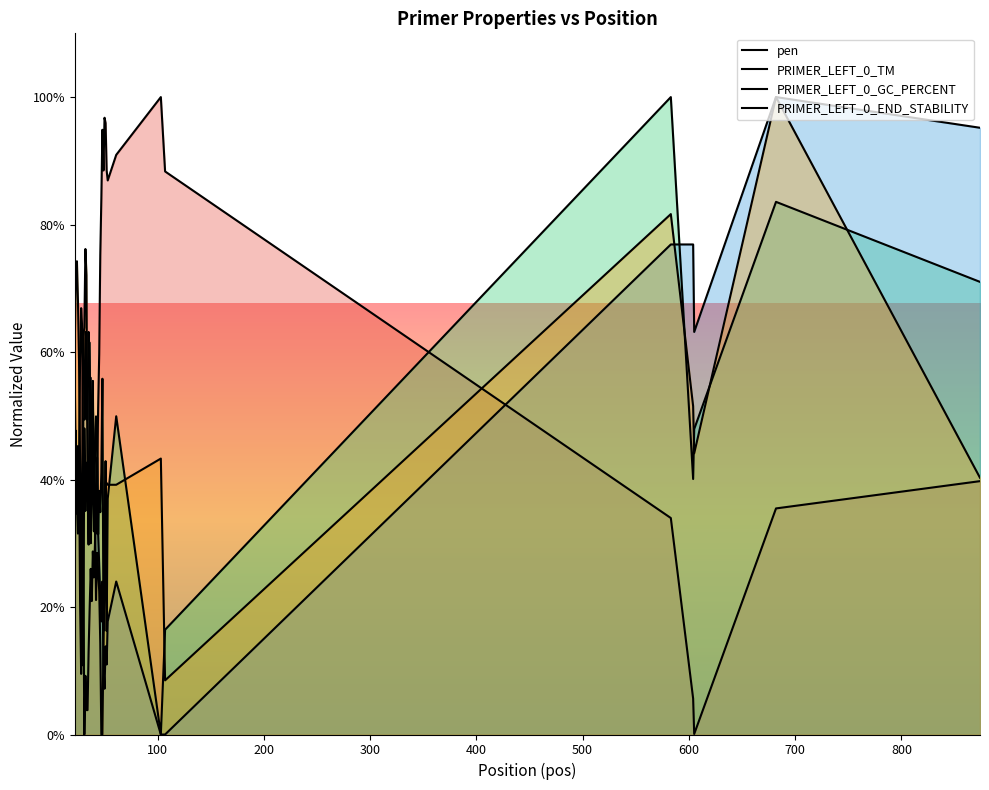

List the labels in order of pen value, smallest first.

31, 605, 33, 34, 604, 32, 35, 36, 38, 40, 37, 30, 39, 41, 583, 682, 24, 42, 874, 43, 23, 25, 26, 44, 22, 27, 45, 29, 28, 46, 47, 53, 107, 49, 52, 61, 48, 51, 50, 103